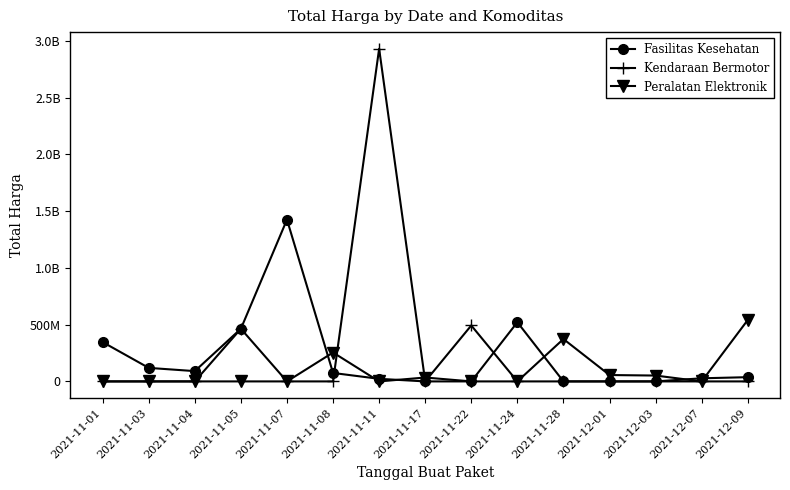

Reading left to right, extract all data points from this chart.

Fasilitas Kesehatan: 2021-11-01=346387500	2021-11-03=119214040	2021-11-04=90672075	2021-11-05=464002100	2021-11-07=1425867900	2021-11-08=74424000	2021-11-11=22802240	2021-11-17=0	2021-11-22=0	2021-11-24=521459200	2021-11-28=0	2021-12-01=0	2021-12-03=0	2021-12-07=27412000	2021-12-09=37323960
Kendaraan Bermotor: 2021-11-01=0	2021-11-03=0	2021-11-04=0	2021-11-05=464002100	2021-11-07=0	2021-11-08=0	2021-11-11=2931562000	2021-11-17=0	2021-11-22=493000000	2021-11-24=0	2021-11-28=0	2021-12-01=0	2021-12-03=0	2021-12-07=0	2021-12-09=0
Peralatan Elektronik: 2021-11-01=0	2021-11-03=0	2021-11-04=0	2021-11-05=0	2021-11-07=0	2021-11-08=254700000	2021-11-11=0	2021-11-17=34292000	2021-11-22=0	2021-11-24=0	2021-11-28=373404000	2021-12-01=56152800	2021-12-03=51601000	2021-12-07=0	2021-12-09=541071000